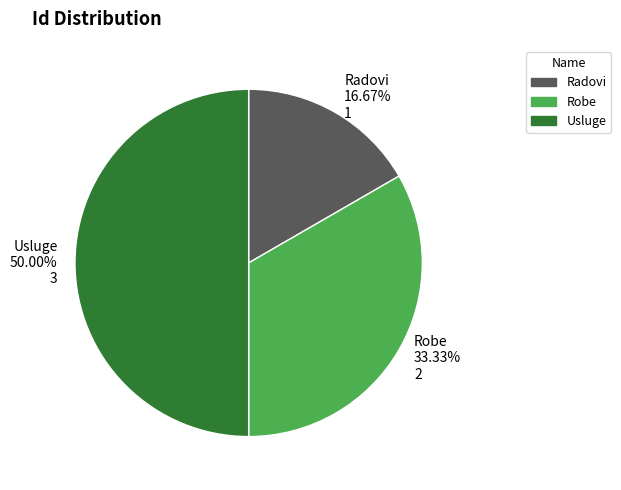

Rank the categories by value from highest to lowest.

Usluge, Robe, Radovi